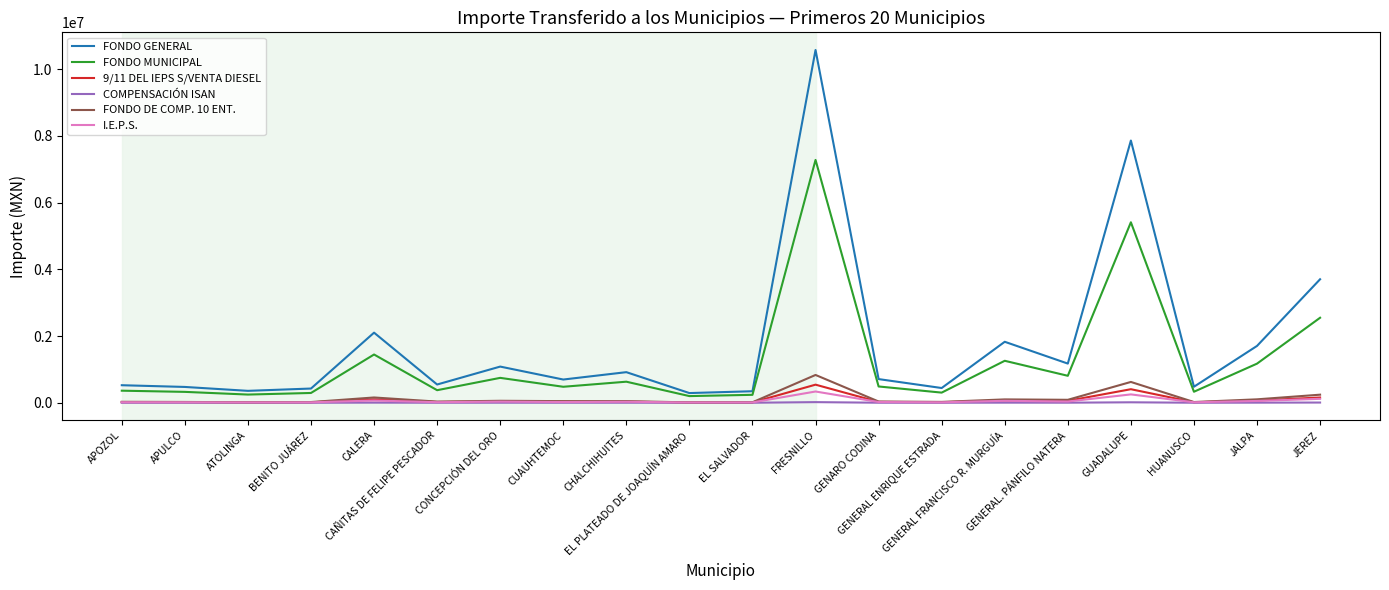

How many distinct data groups are displayed?

6